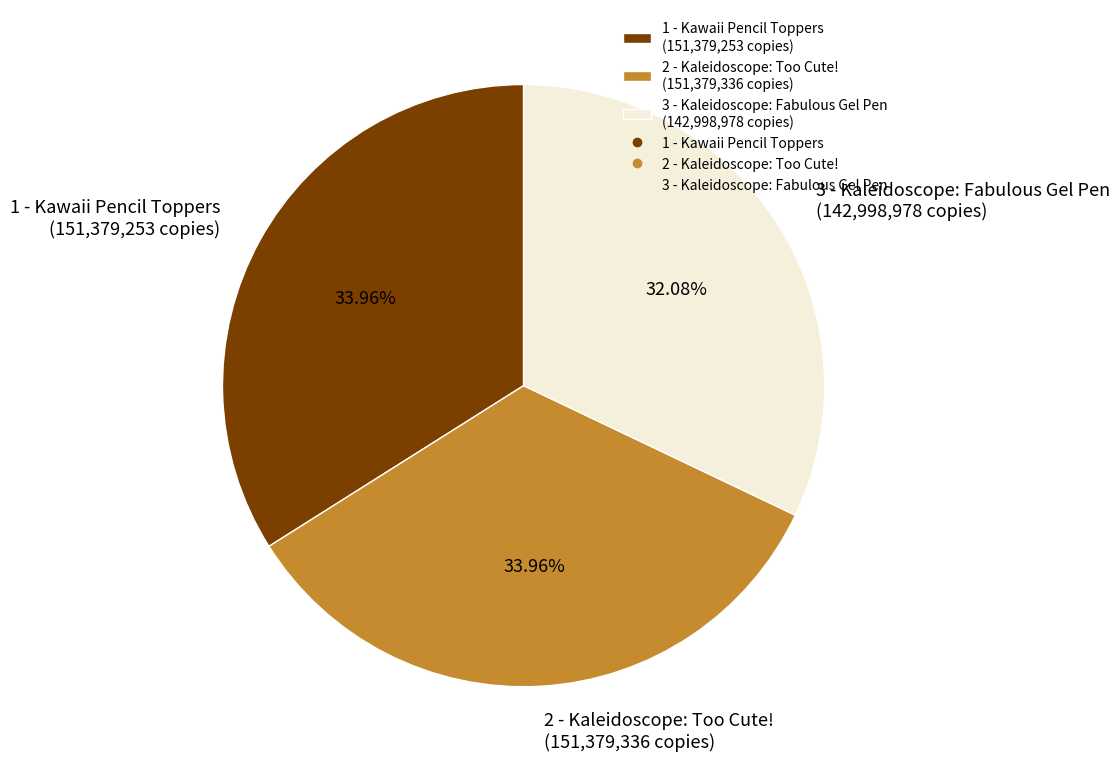

Count the number of slices in the pie.

3